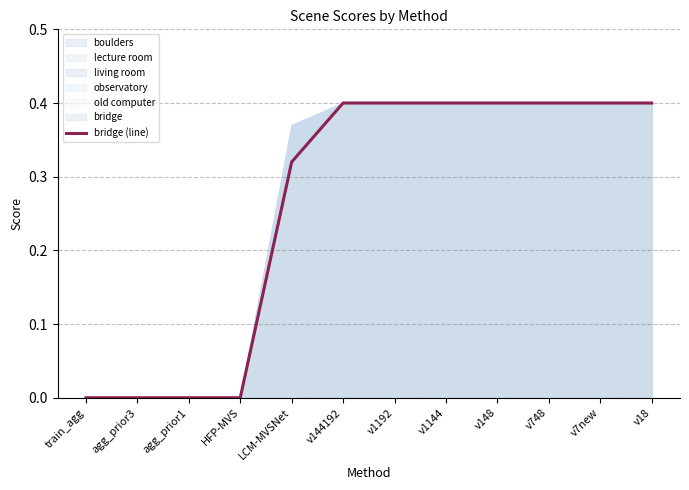

List the labels in order of value, largest first.

v144192, v1192, v1144, v148, v748, v7new, v18, LCM-MVSNet, train_agg, agg_prior3, agg_prior1, HFP-MVS